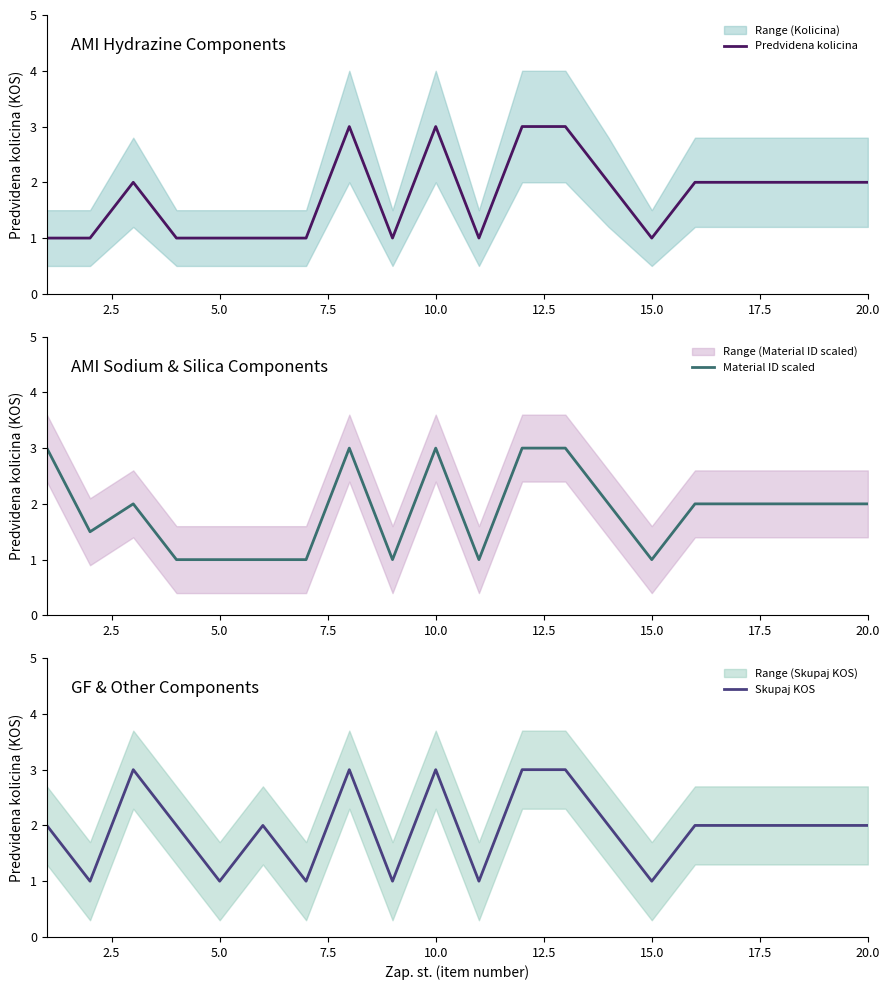

Does the chart display data point markers on the line(s)?

No